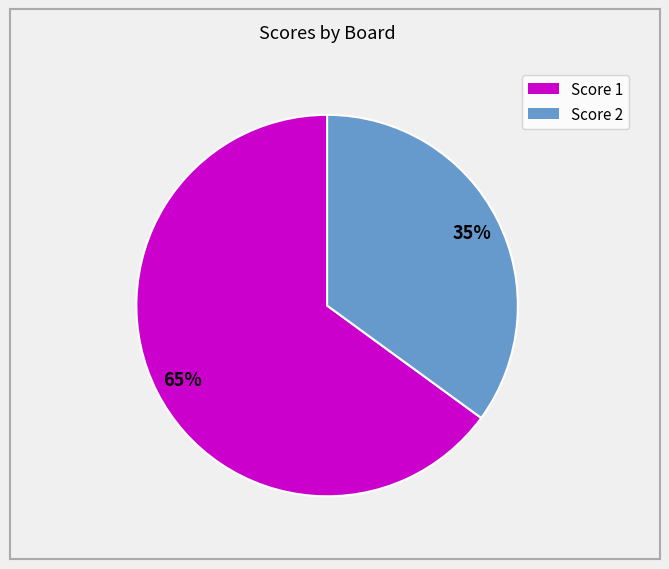

To the nearest percent, what portion does Score 2 represent?

35%